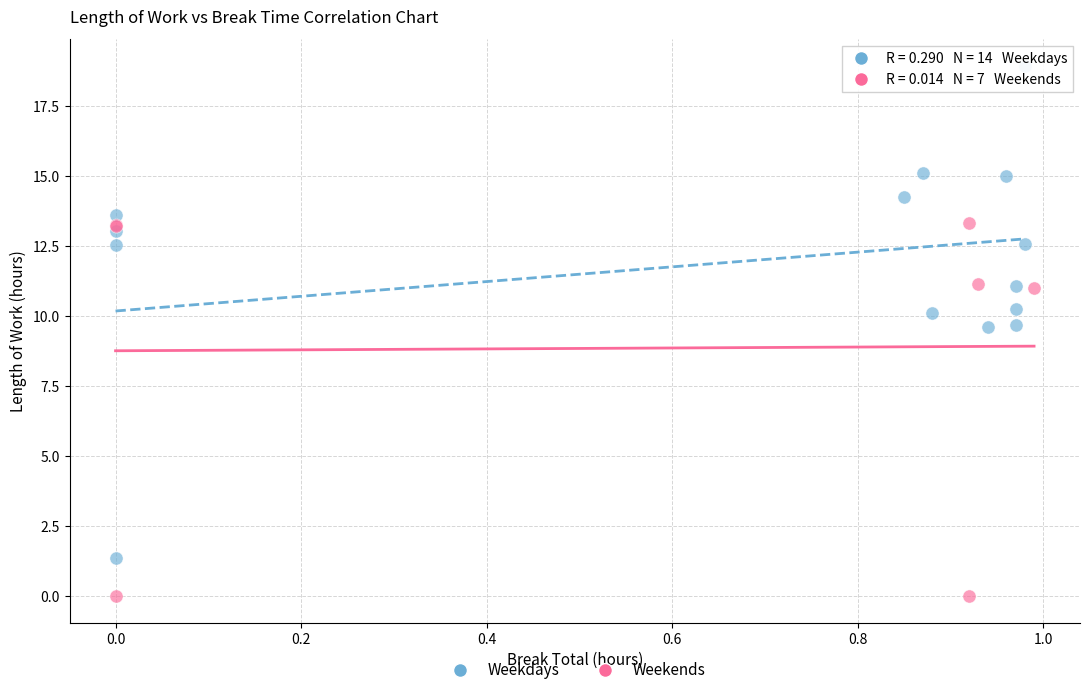

What are all the series names shown in the legend?

Weekdays, Weekends